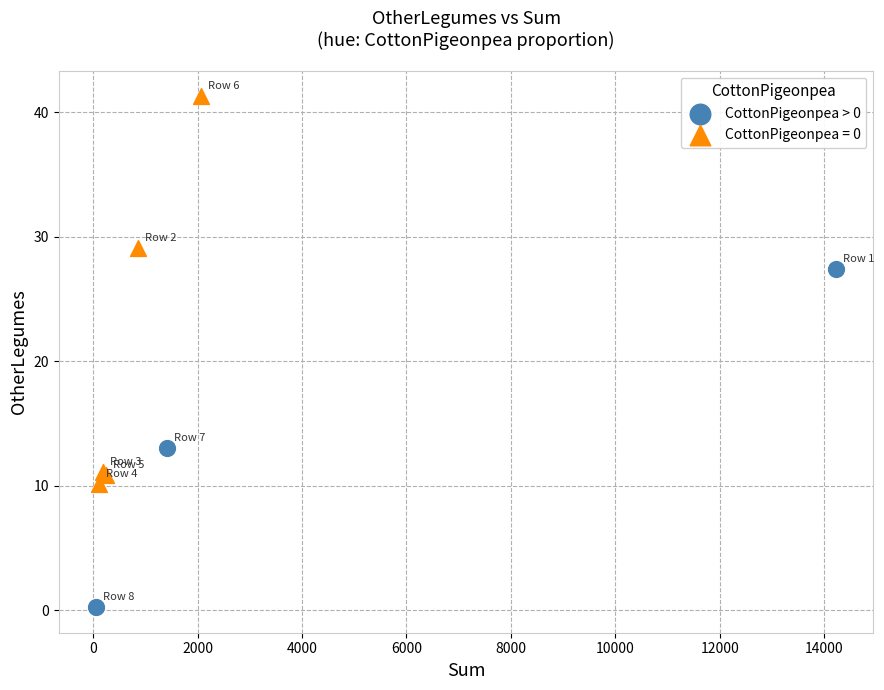

Which series has the largest Y range (max minus min)?

CottonPigeonpea = 0